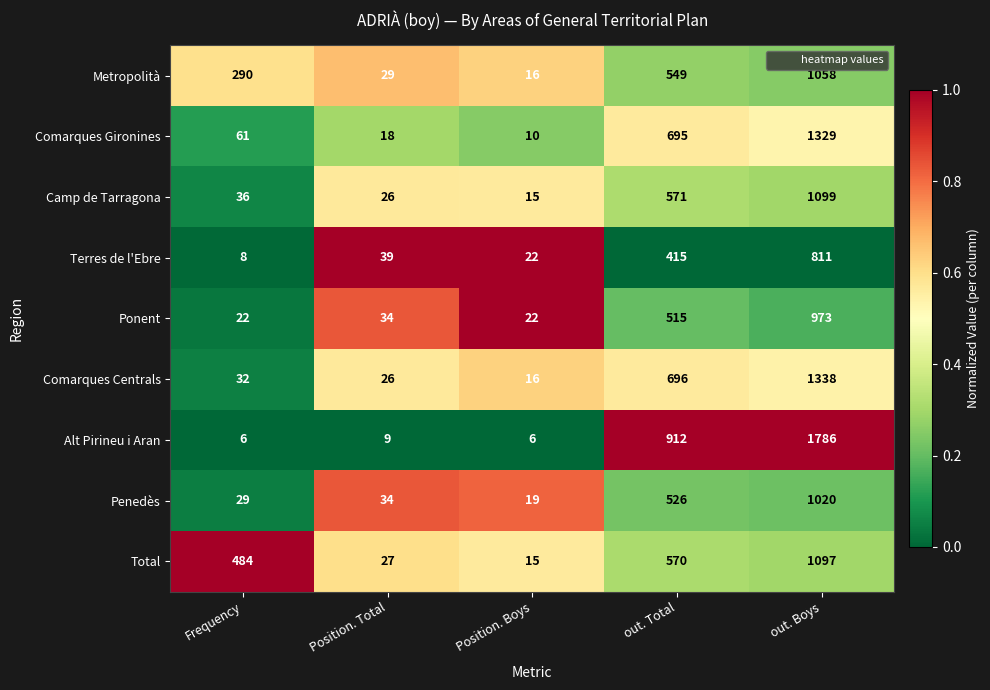

Is it true that Metropolità equals 400 at Frequency?

False